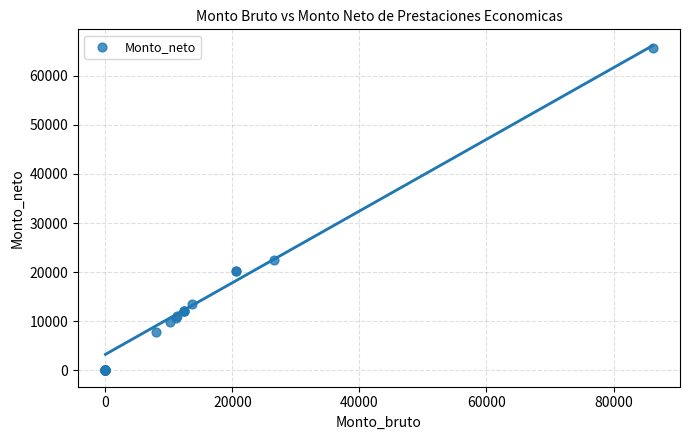

What Y value in the scatter plot is closest to 32784?

22573